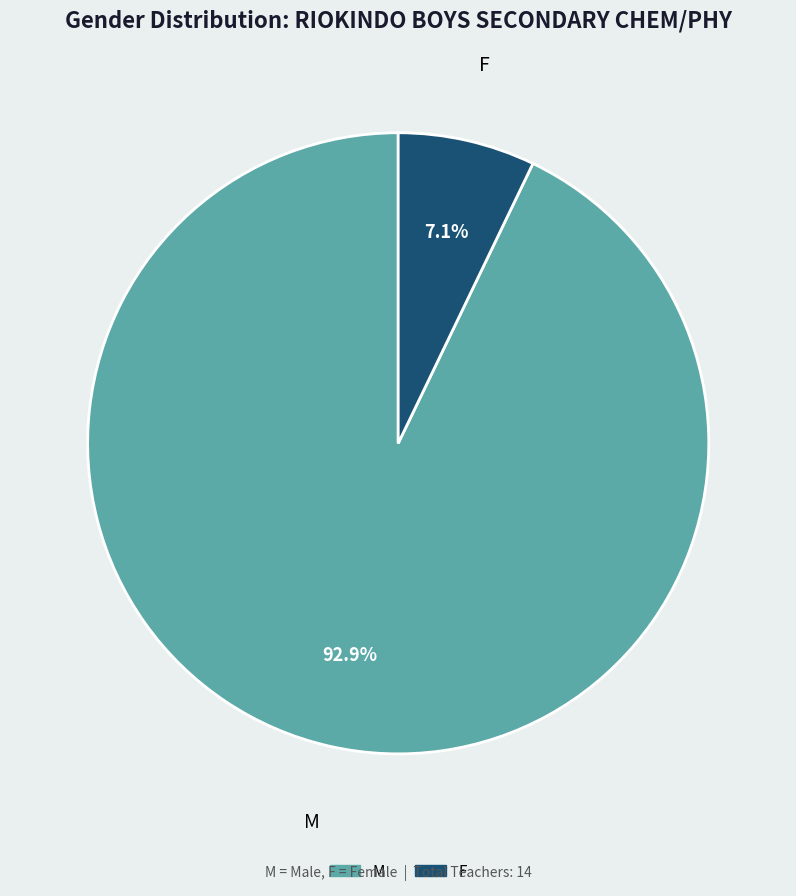

To the nearest percent, what portion does M represent?

93%